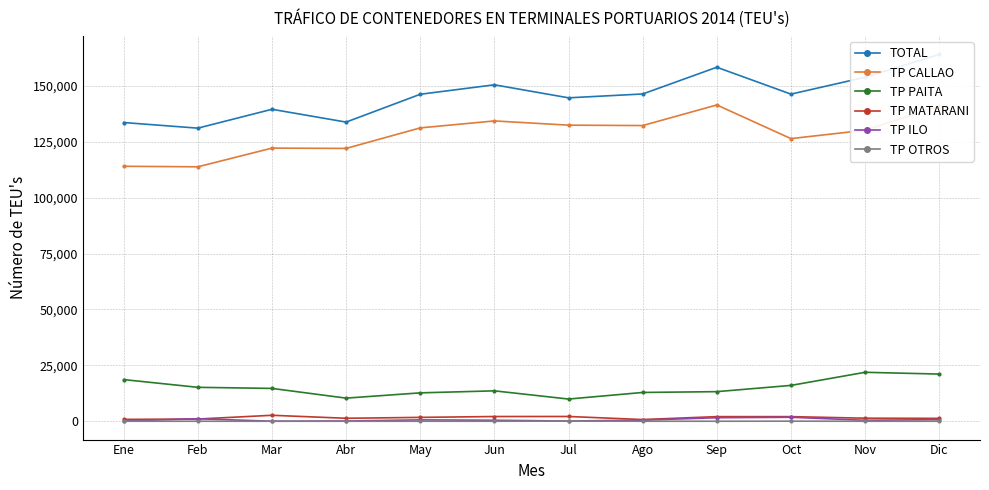

Which series has the largest range (max minus min)?

TOTAL